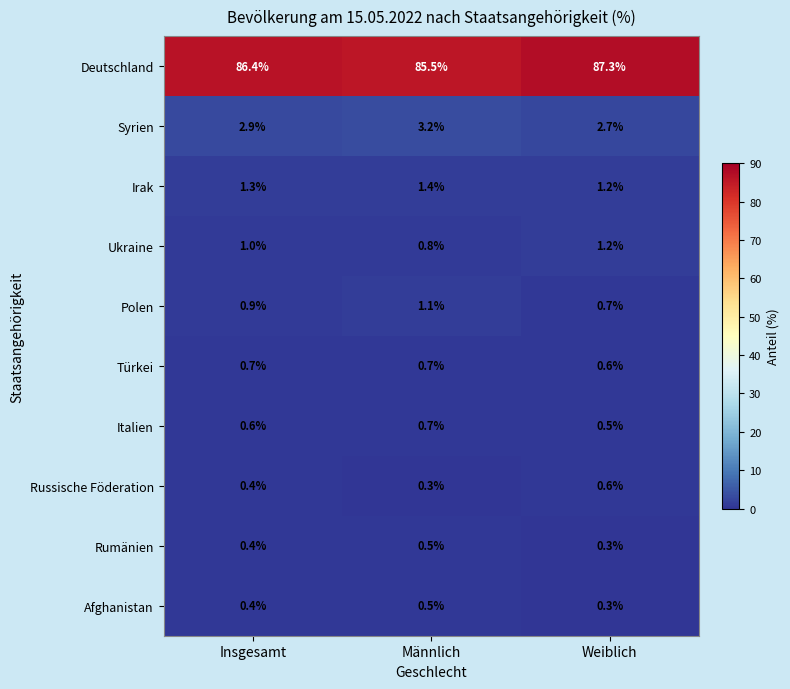

The value of Italien at Insgesamt is 0.6. True or false?

True